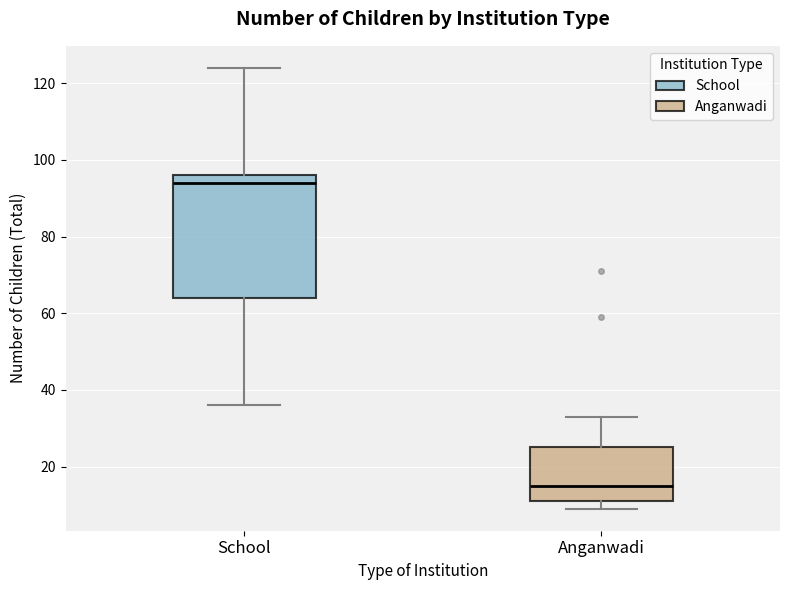

Which box has the highest median line?

School